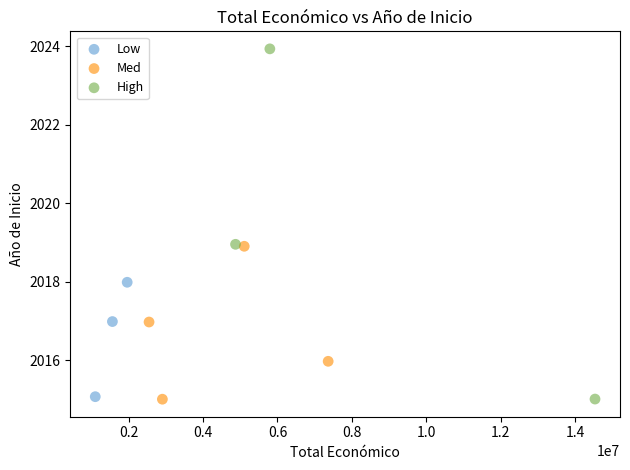

Which series contains the highest Y value?

High